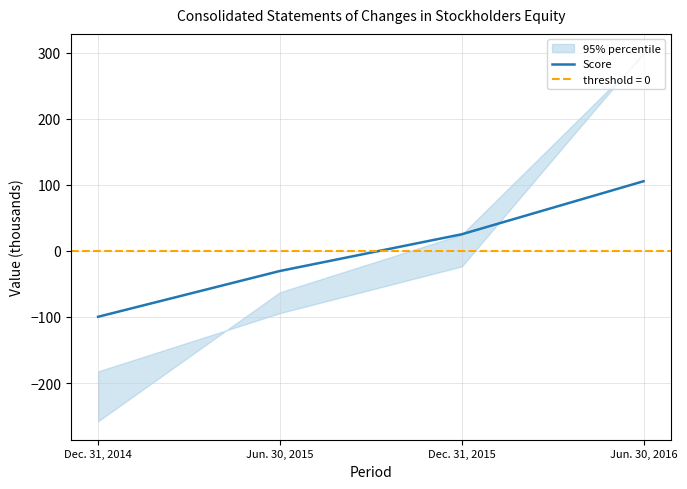

Between Jun. 30, 2016 and Dec. 31, 2015, which is larger?

Jun. 30, 2016